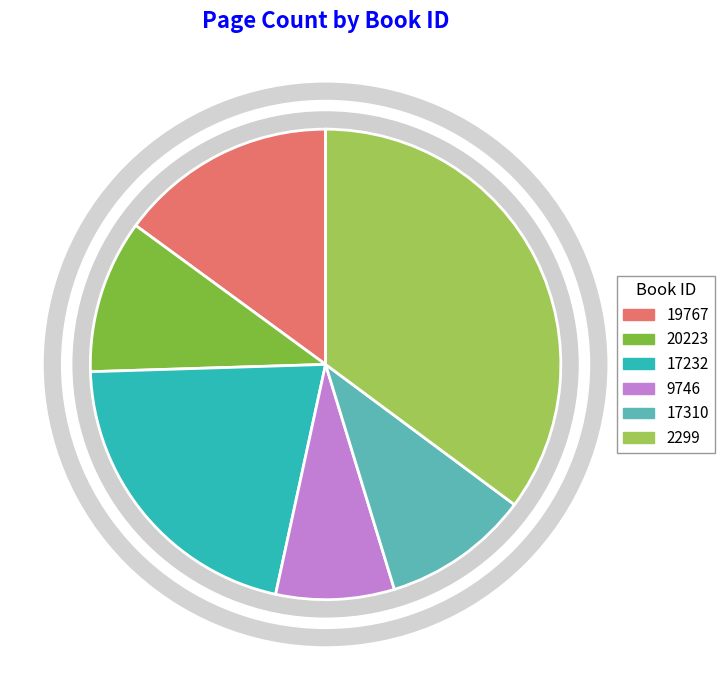

To the nearest percent, what is the difference between the largest and smallest slice percentages?

27%